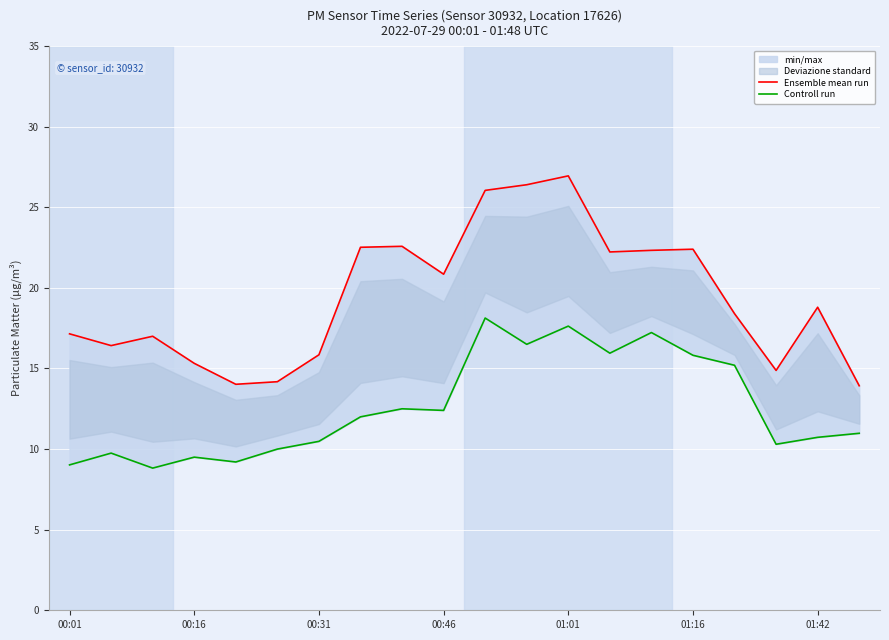

At which label is Controll run closest to 13?

8